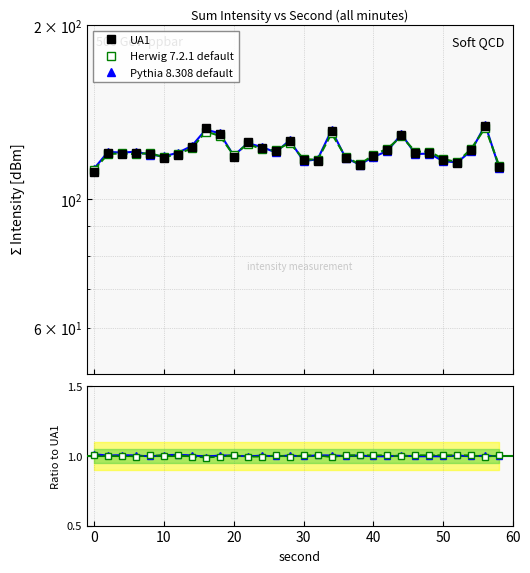

What is the difference between the maximum and minimum values in the UA1 series?

22.5